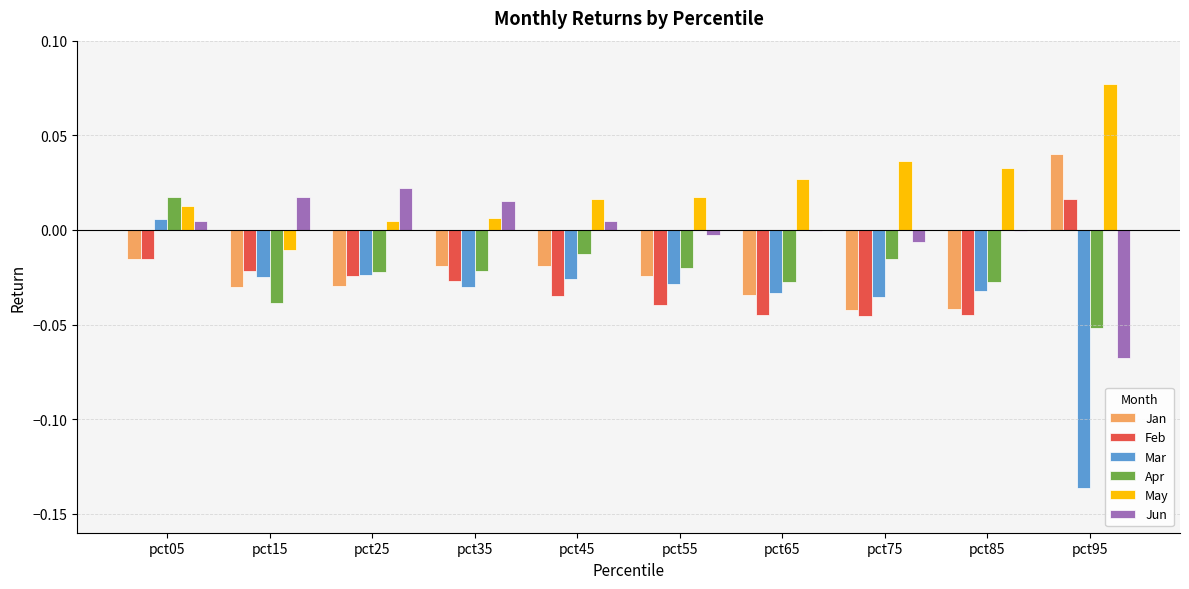

Which series has the largest range (max minus min)?

Mar